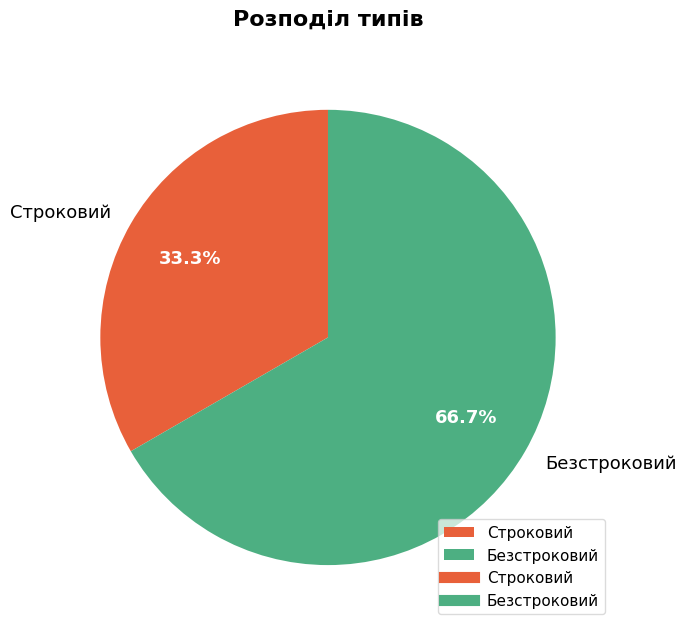

To the nearest percent, what portion does Безстроковий represent?

67%